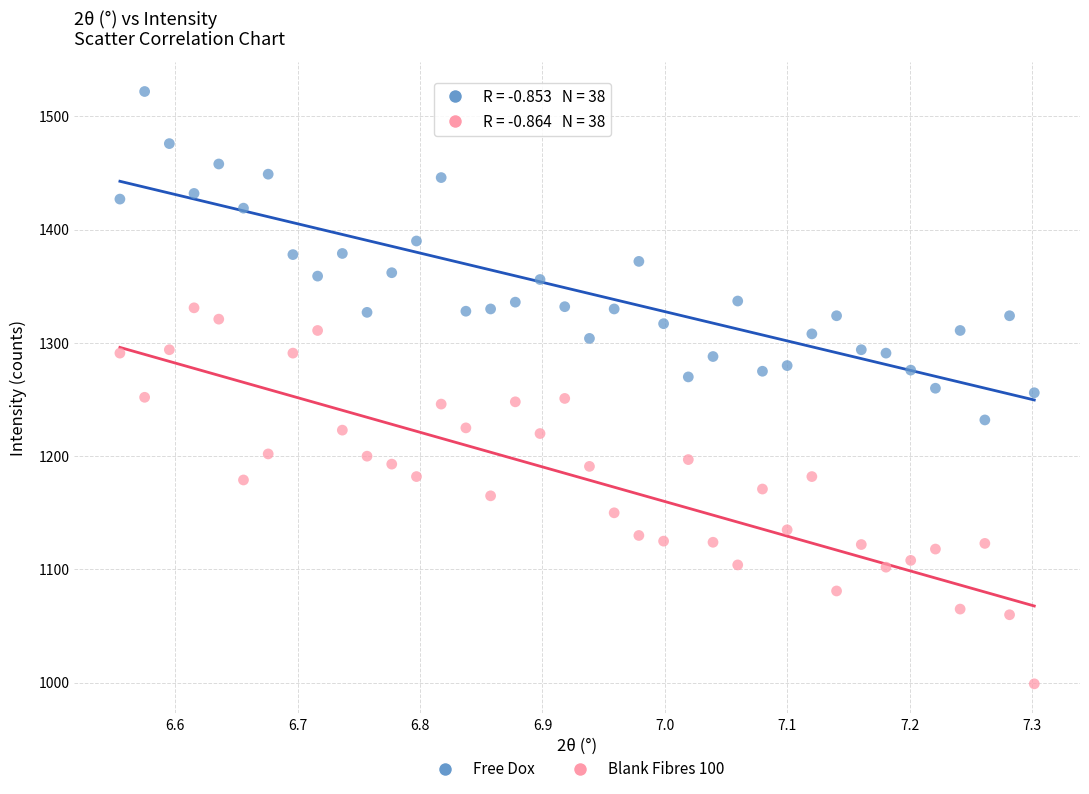

Across all data points, what is the range of Y values (max minus min)?

523